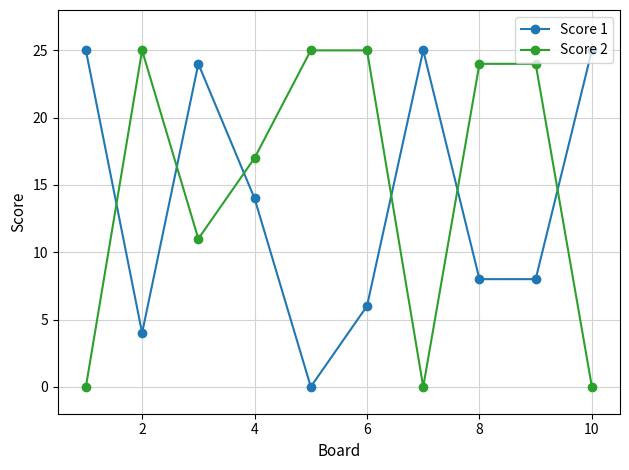

What are all the series names shown in the legend?

Score 1, Score 2